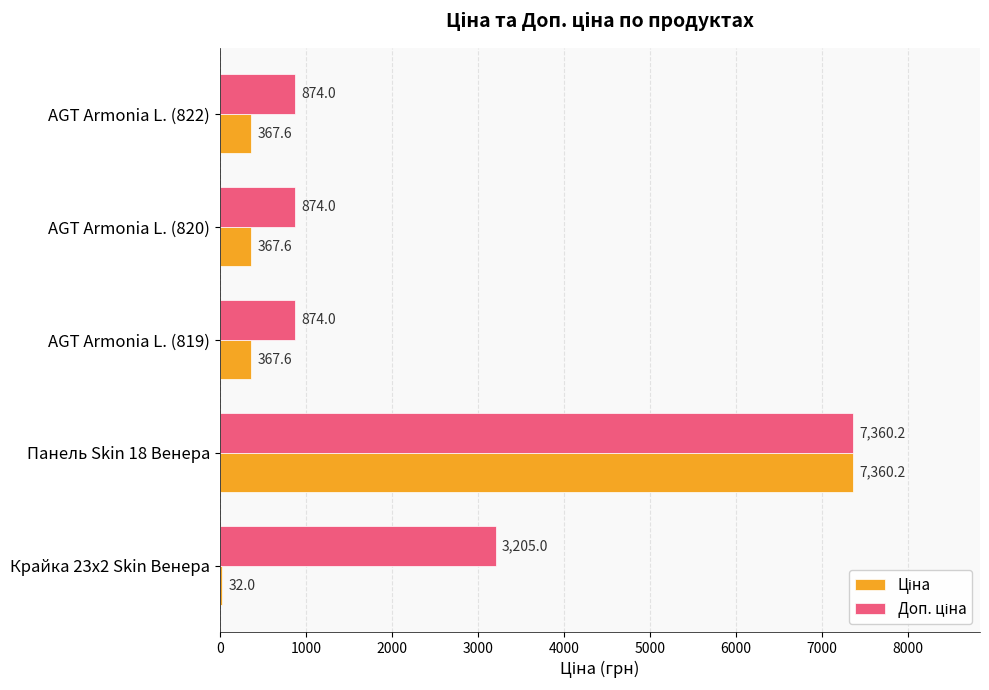

What is the difference between the highest and lowest values at AGT Armonia L. (820)?

506.4